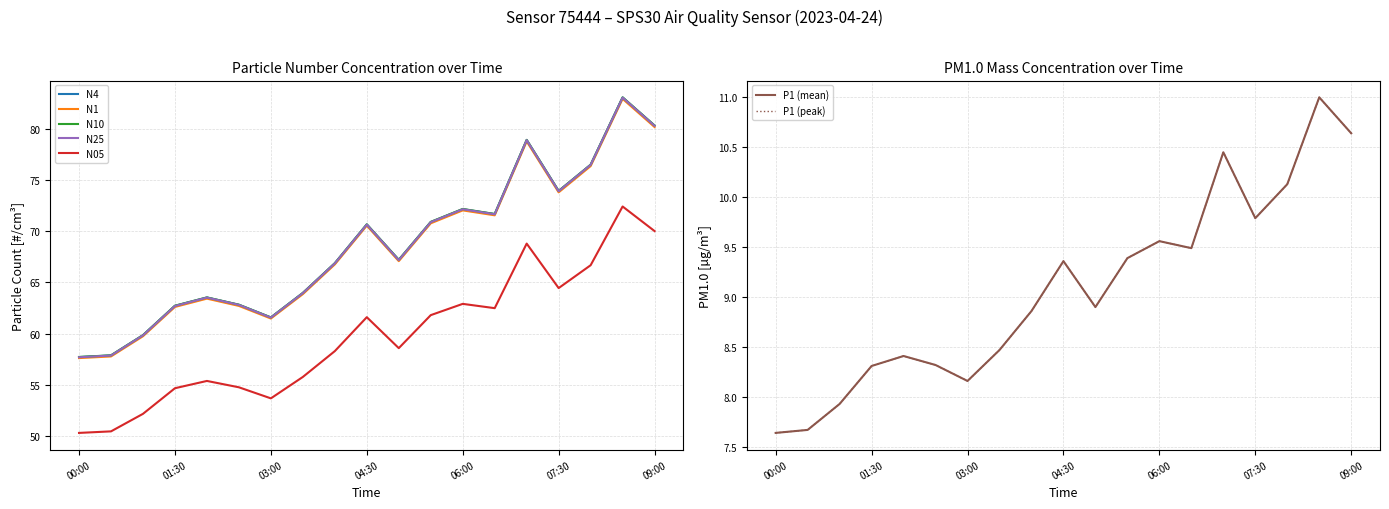

What is the spread (max minus min) of values at 09:00?

69.7